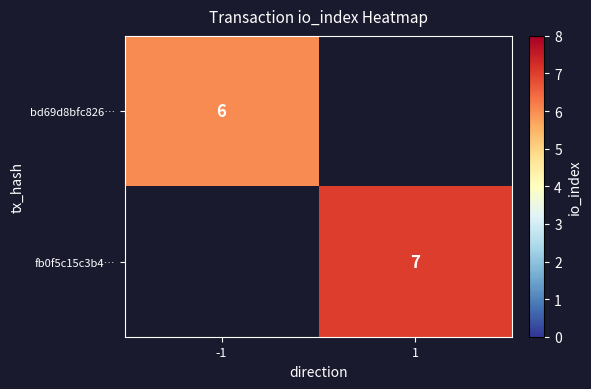

The fb0f5c15c3b4… series shows 11 at 1. True or false?

False